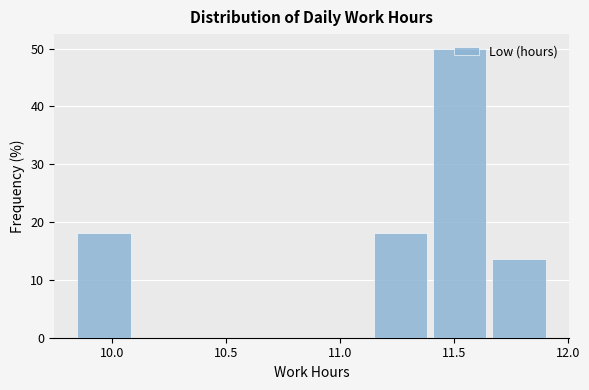

Reading left to right, transcribe this chart: for each bar, give the range it covers on the x-axis and its height. Neither the bar edges nor the heights are printed on the chart, so give them approximately, as read against the axes.

9.85 to 10.11: 18
10.11 to 10.37: 0
10.37 to 10.63: 0
10.63 to 10.89: 0
10.89 to 11.15: 0
11.15 to 11.41: 18
11.41 to 11.67: 50
11.67 to 11.93: 14